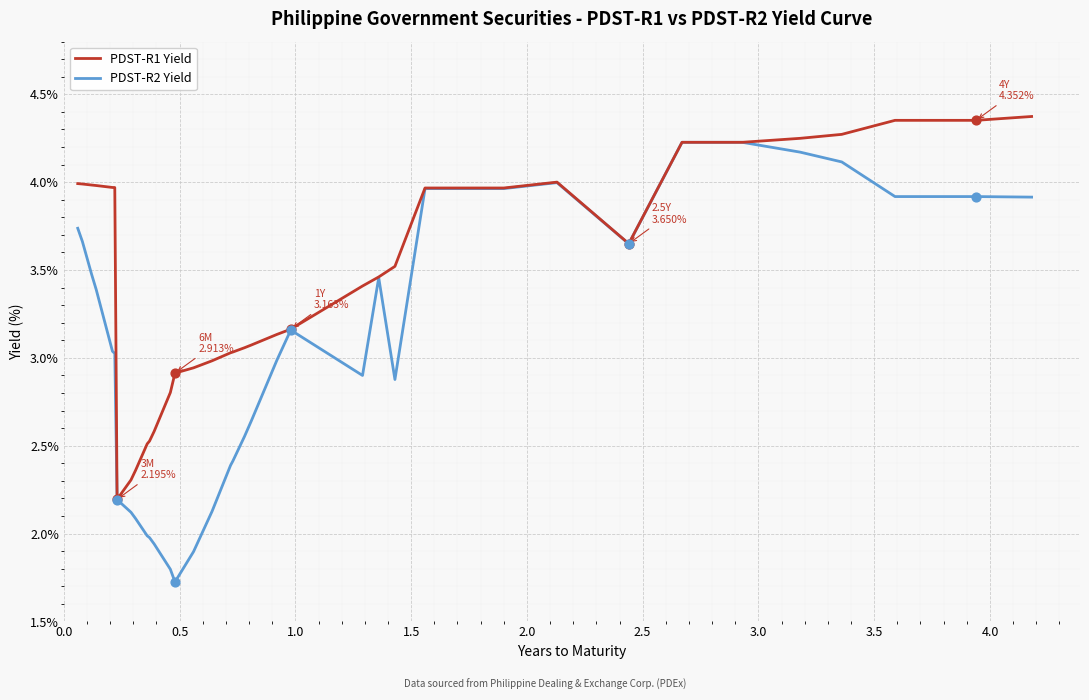

Rank the series by their maximum value, from highest to lowest.

PDST-R1 Yield, PDST-R2 Yield